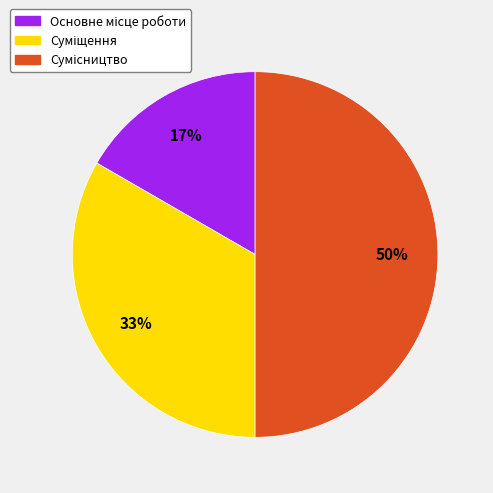

To the nearest percent, what is the difference between the largest and smallest slice percentages?

33%